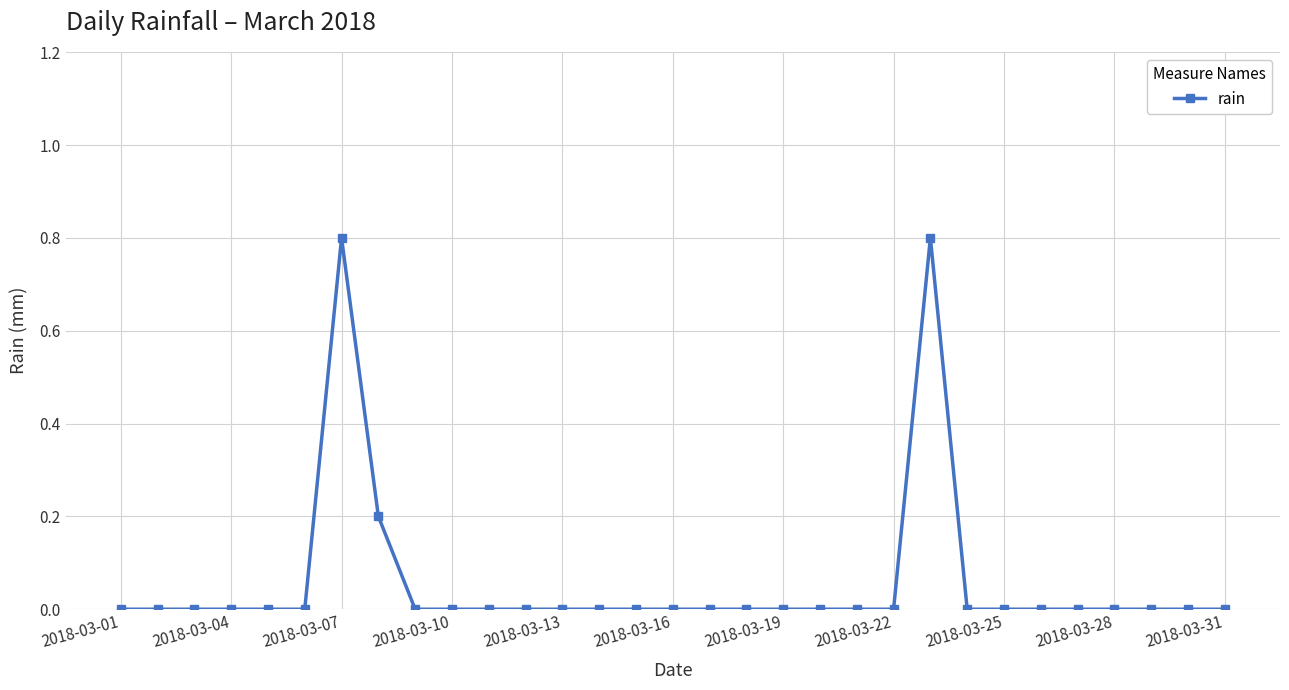

What is the difference between the maximum and minimum values?

0.8